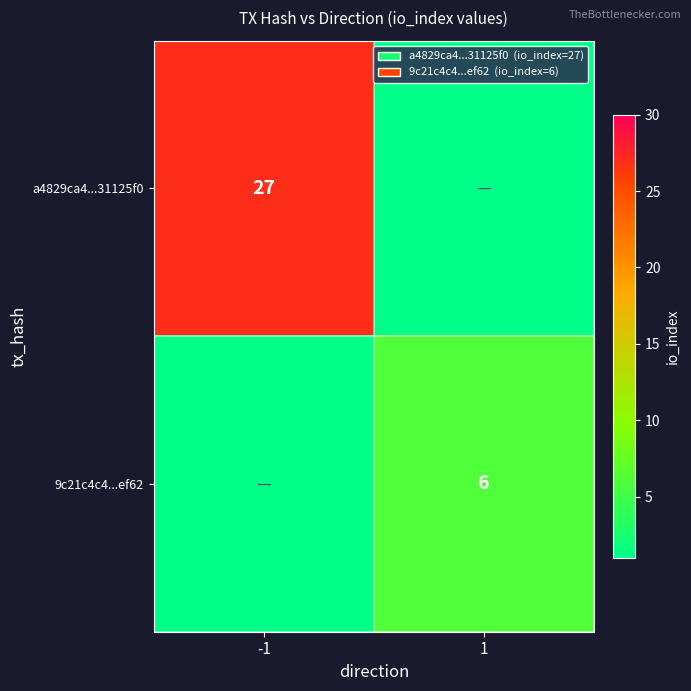

Between -1 and 1, which is larger?

-1